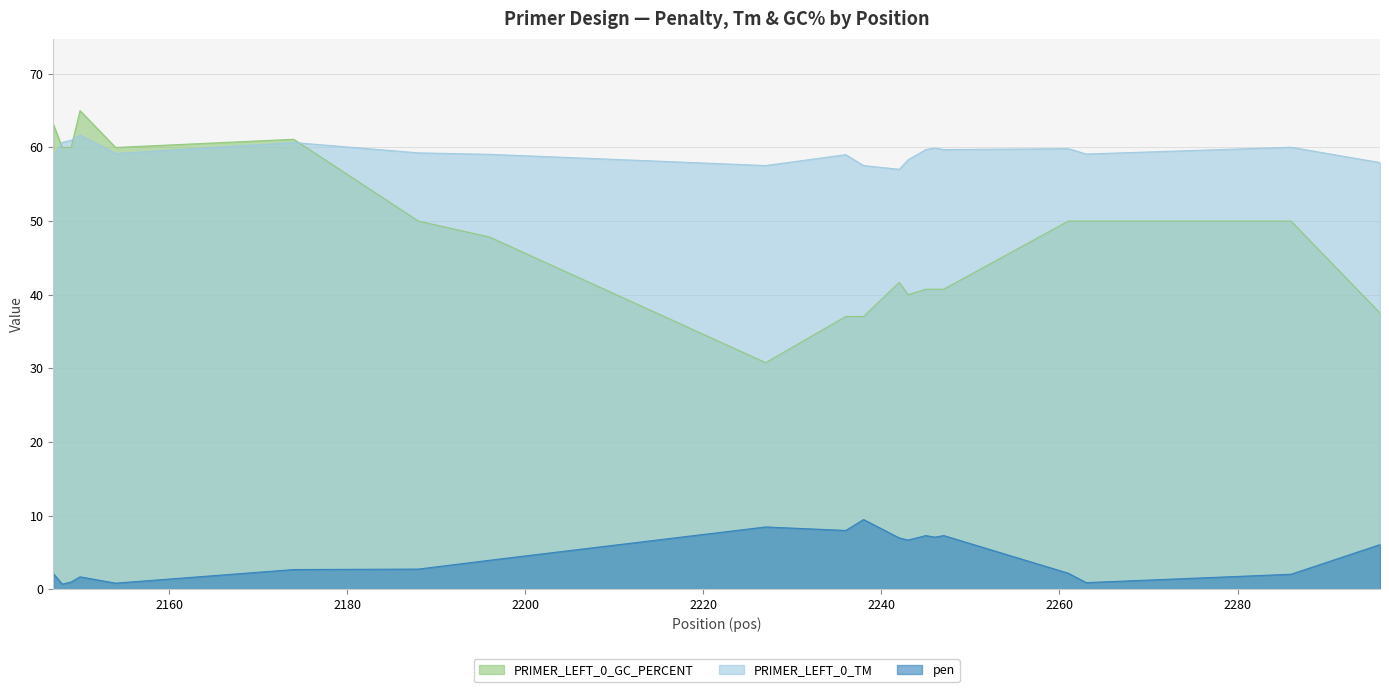

Where do PRIMER_LEFT_0_GC_PERCENT and PRIMER_LEFT_0_TM first cross each other?

2147 and 2148